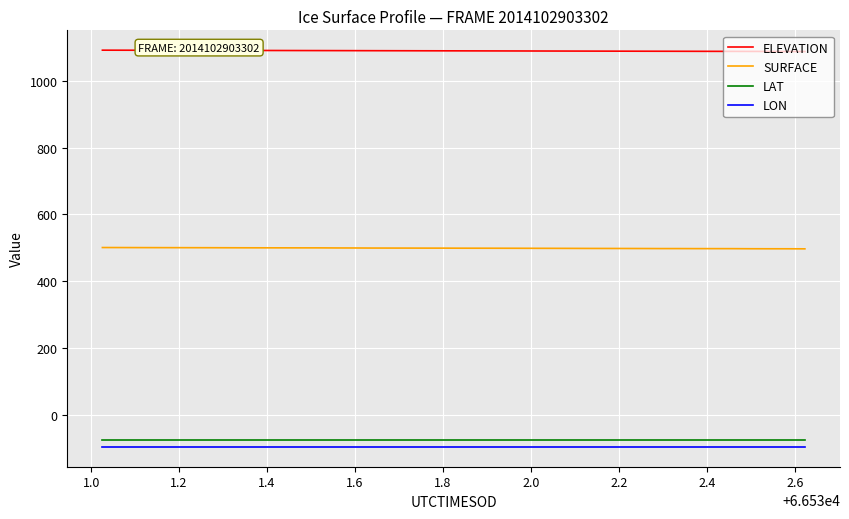

What is the maximum value for LON?

-97.0